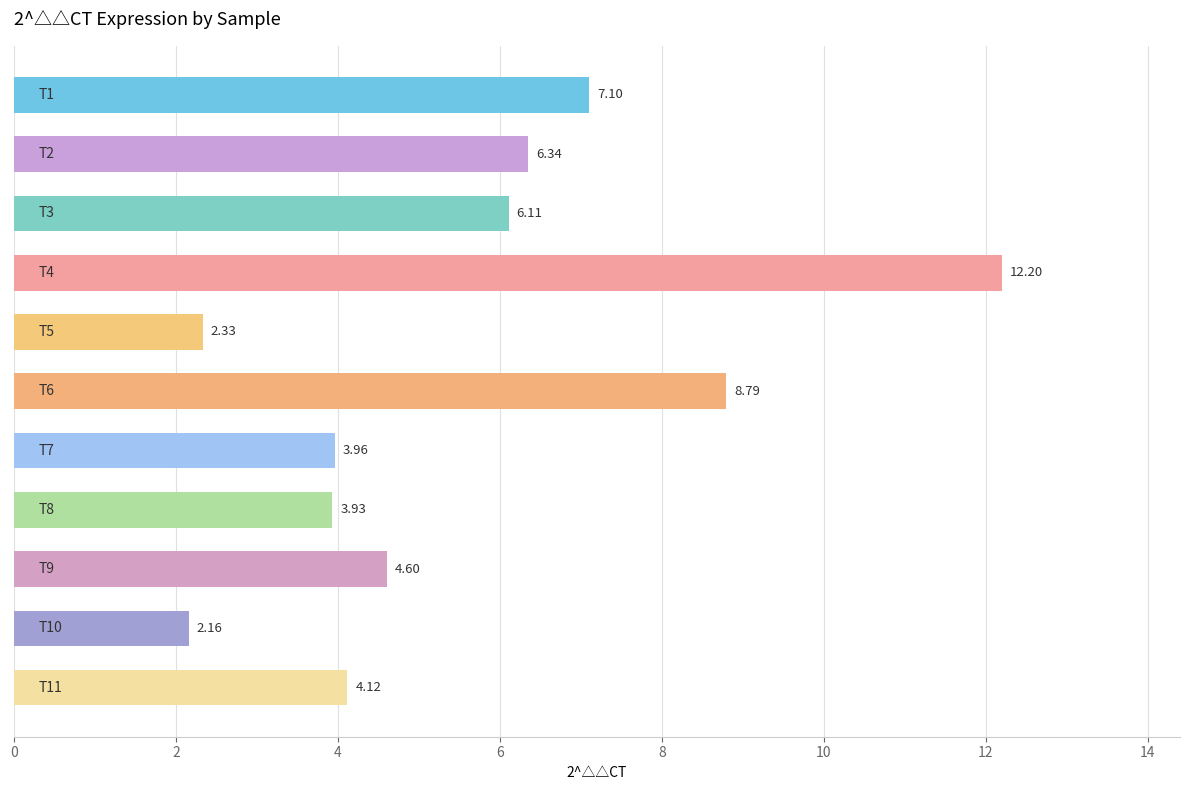

What is the difference between the maximum and minimum values?

10.0